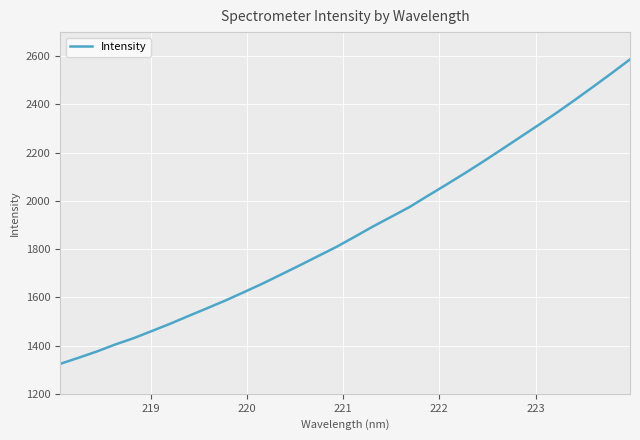

What is the difference between the maximum and minimum values?

1263.0